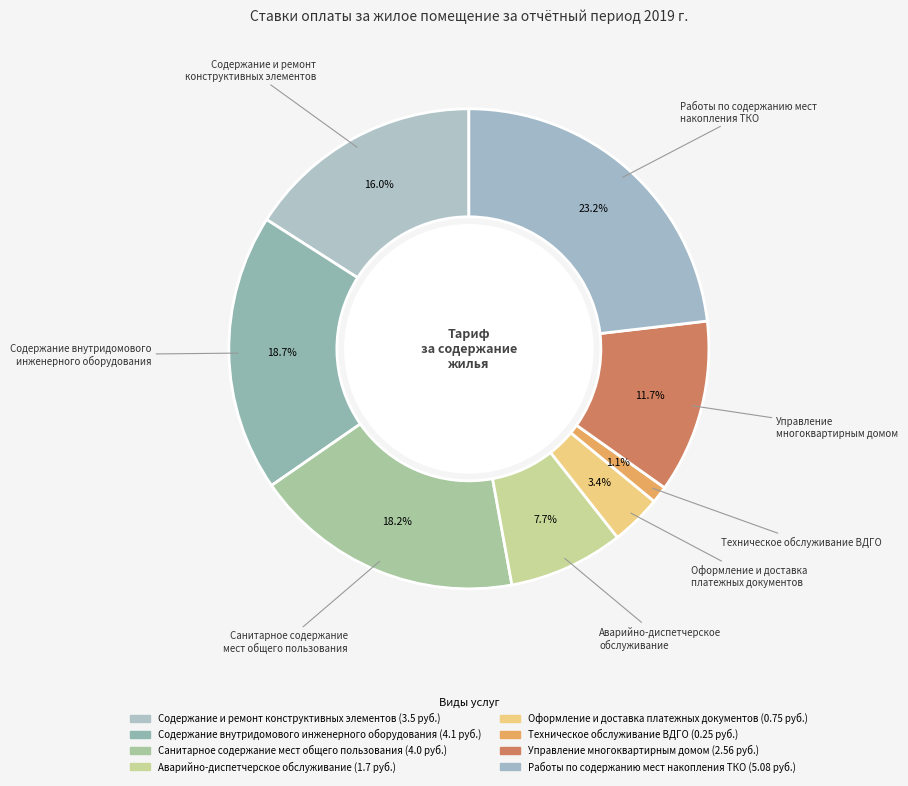

To the nearest percent, what is the difference between the largest and smallest slice percentages?

22%